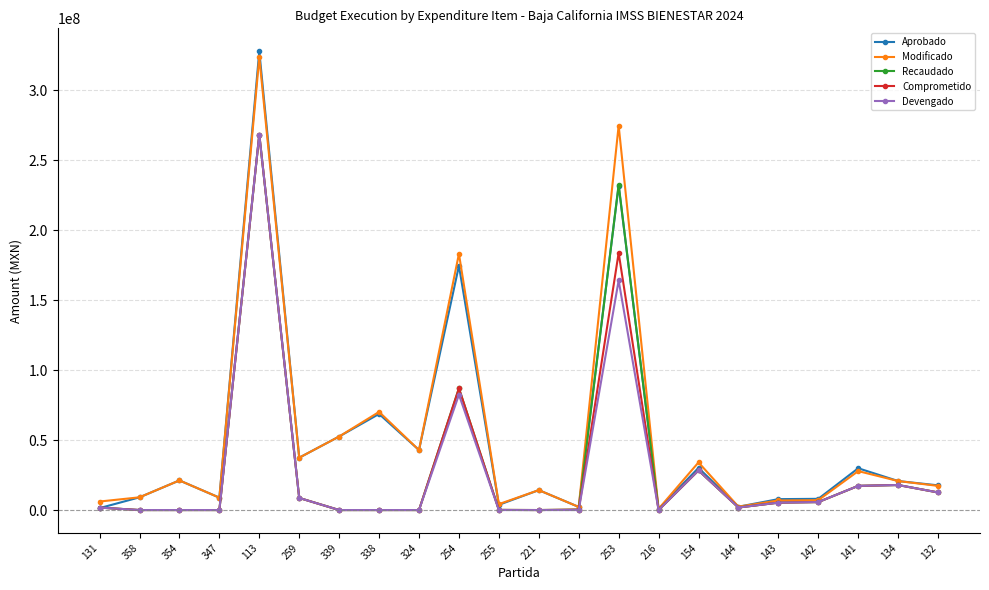

What are all the series names shown in the legend?

Aprobado, Modificado, Recaudado, Comprometido, Devengado